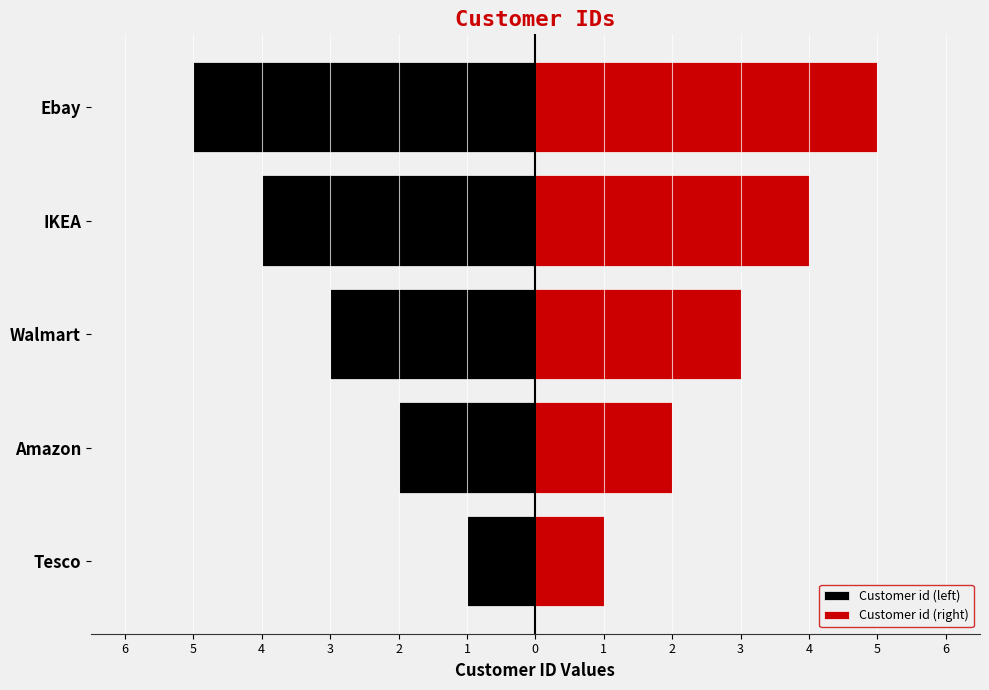

Rank the series at Tesco from highest to lowest value.

Customer id (right), Customer id (left)